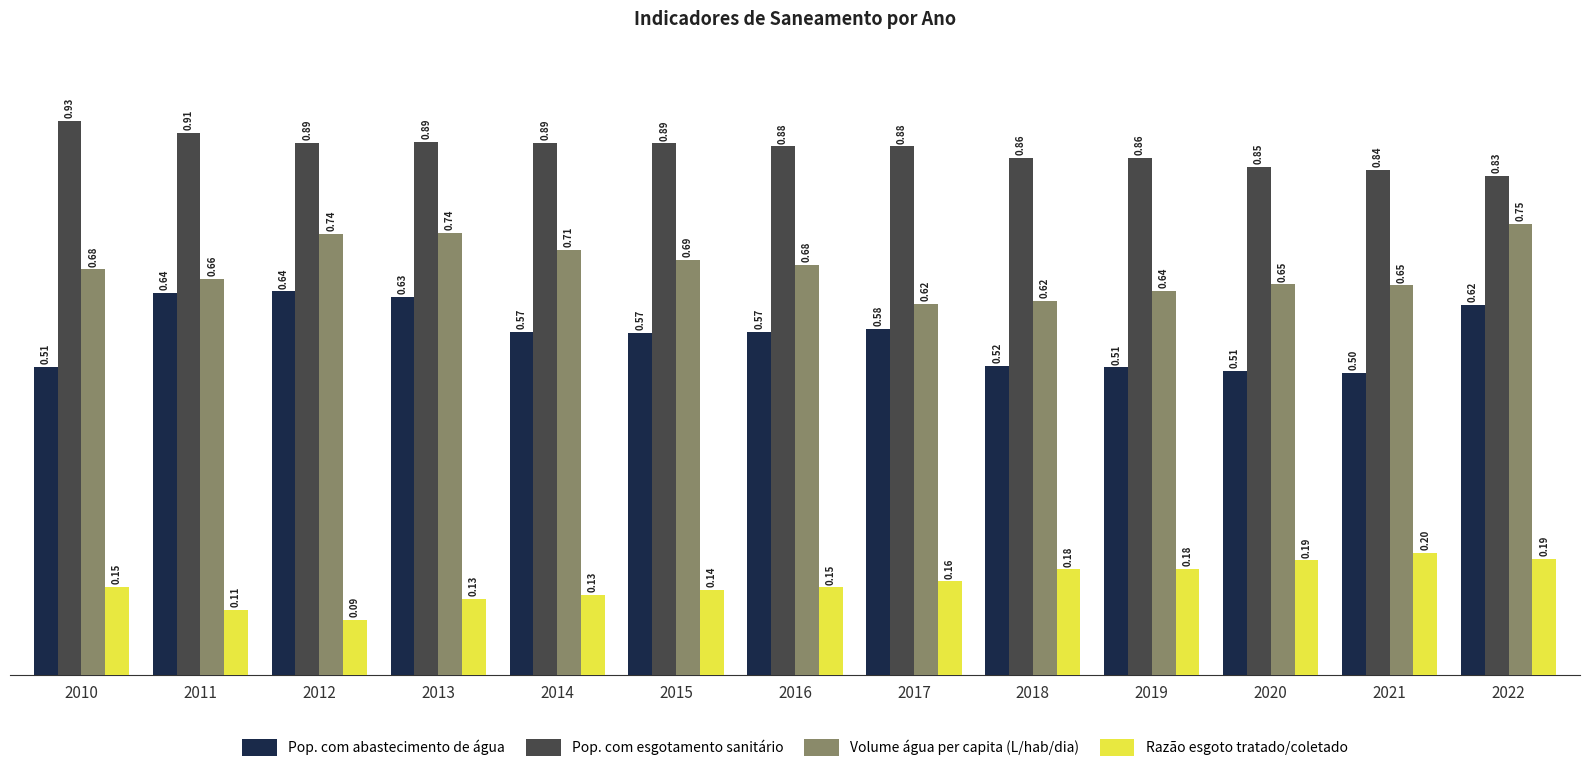

True or false: Pop. com abastecimento de água has a value of 0.2 at 2013.

False